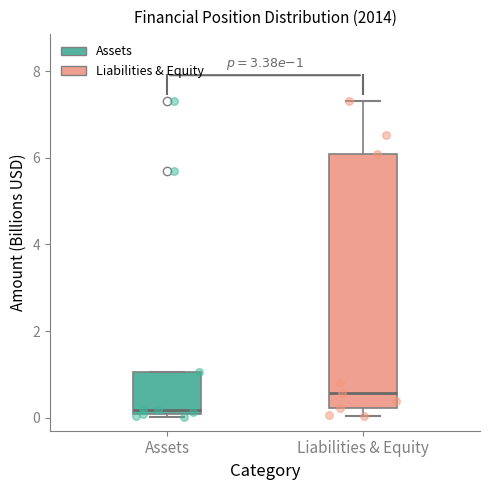

Which box has the highest median line?

Liabilities & Equity